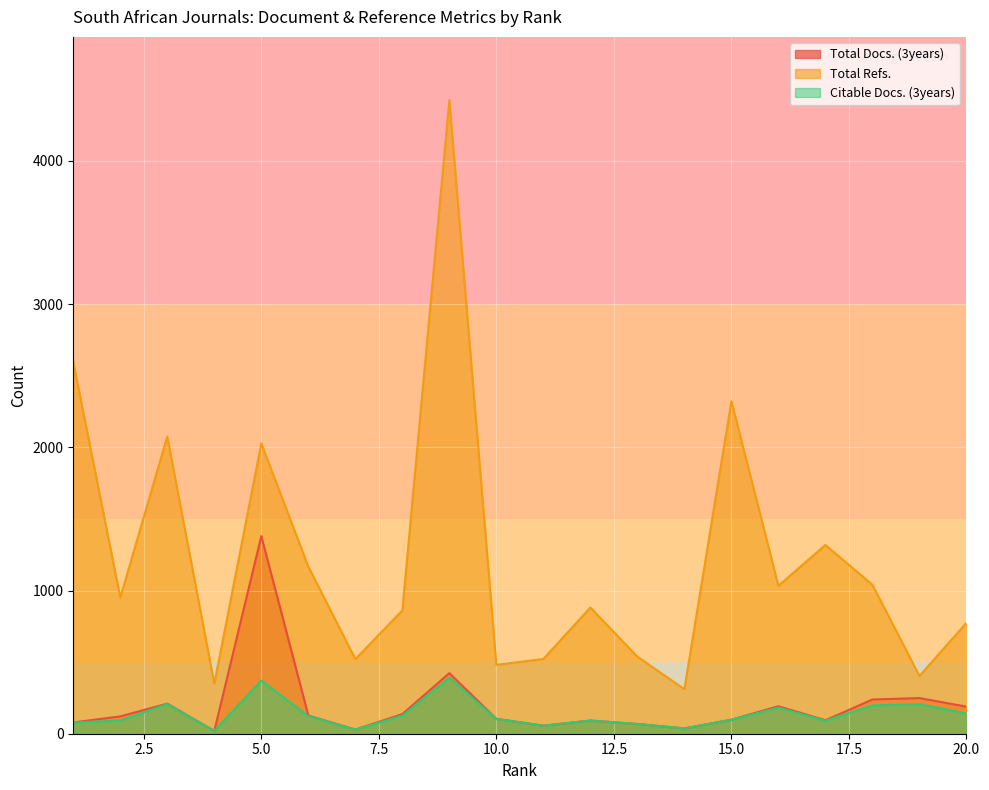

How many interior local peaks does the Total Docs. (3years) series have?

6